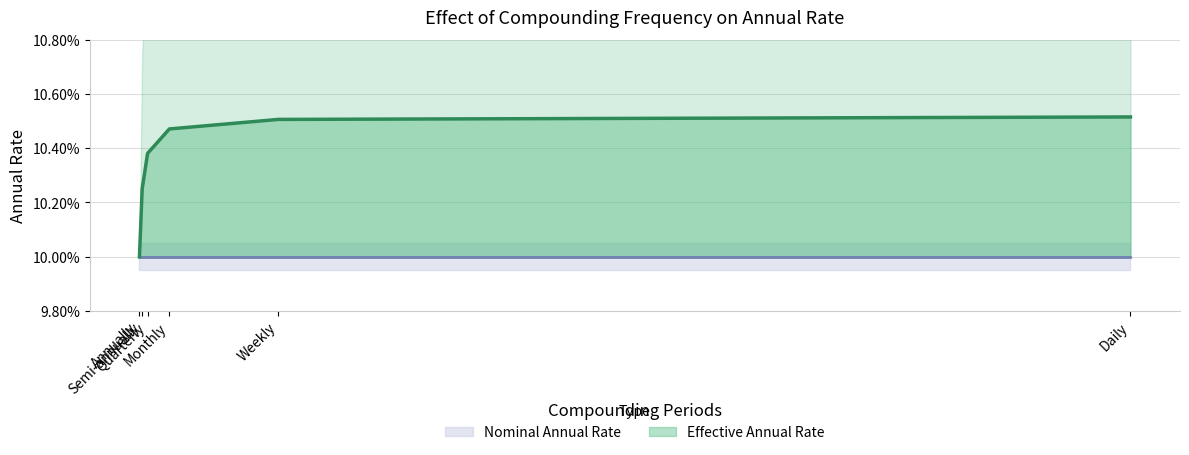

How many categories are shown in the chart?

6